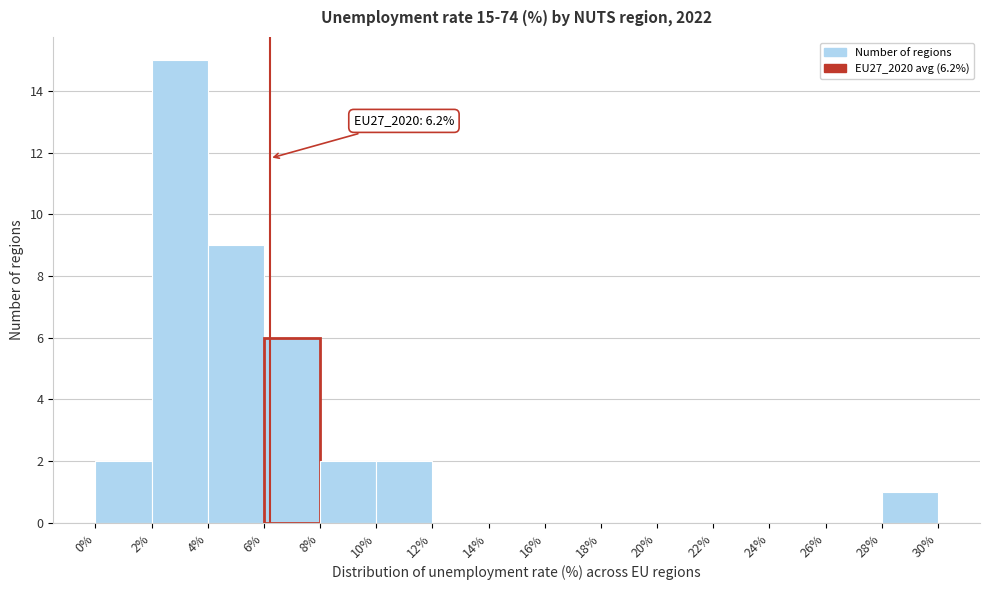

Which range on the x-axis has the tallest bar?

2% to 4%